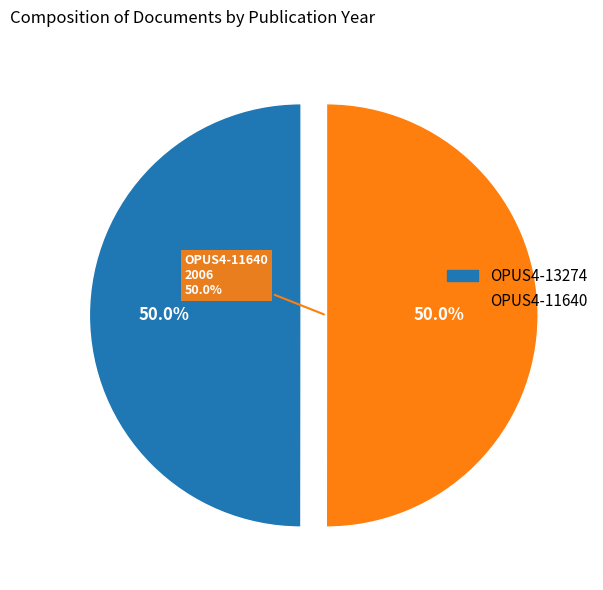

What is the smallest slice in the pie chart?

OPUS4-13274